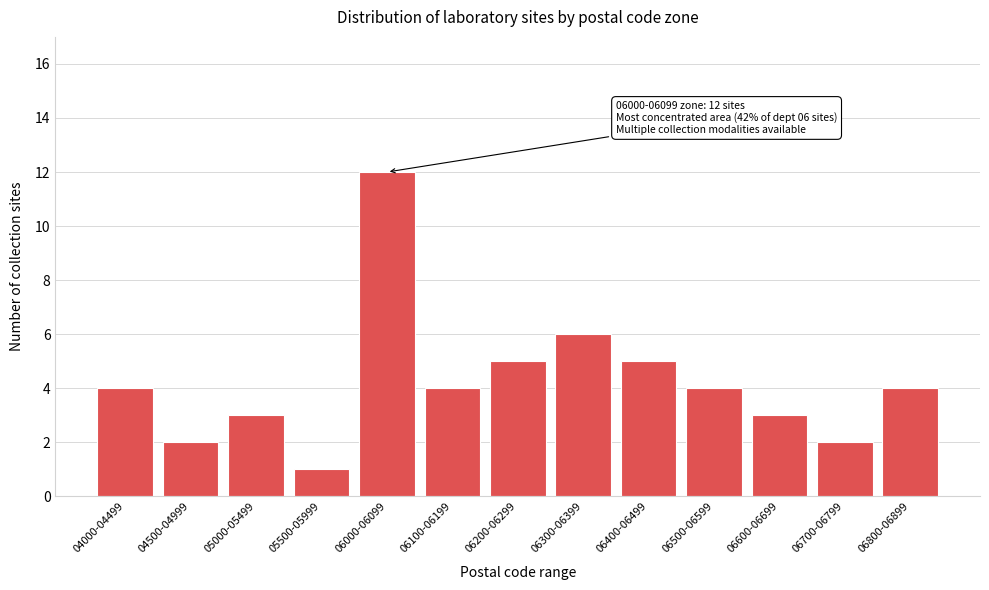

Reading left to right, list all the values displayed in this chart.

04000-04499=4	04500-04999=2	05000-05499=3	05500-05999=1	06000-06099=12	06100-06199=4	06200-06299=5	06300-06399=6	06400-06499=5	06500-06599=4	06600-06699=3	06700-06799=2	06800-06899=4